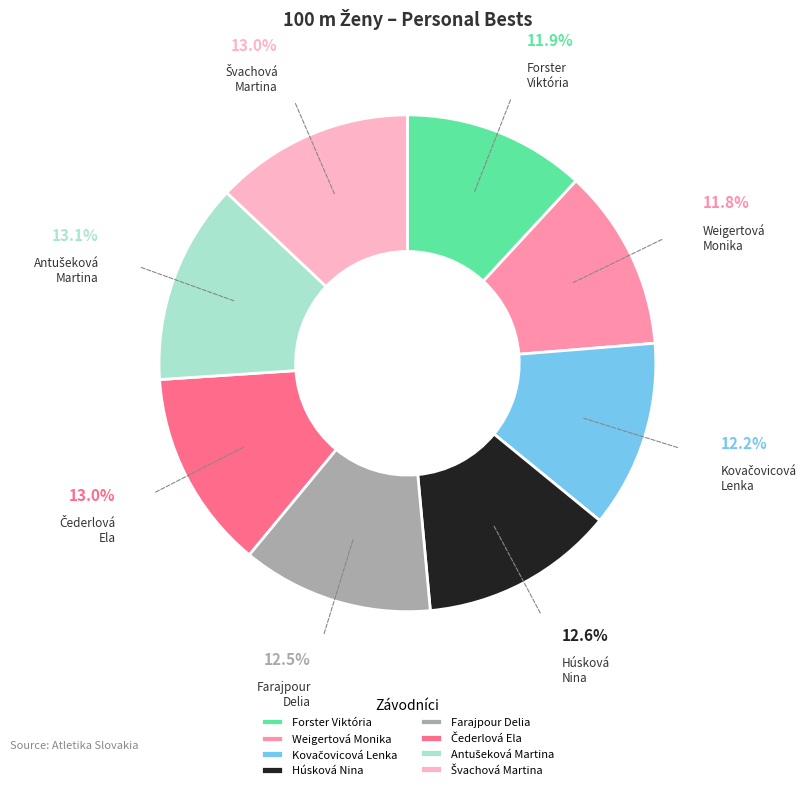

Does any single category account for the majority?

No